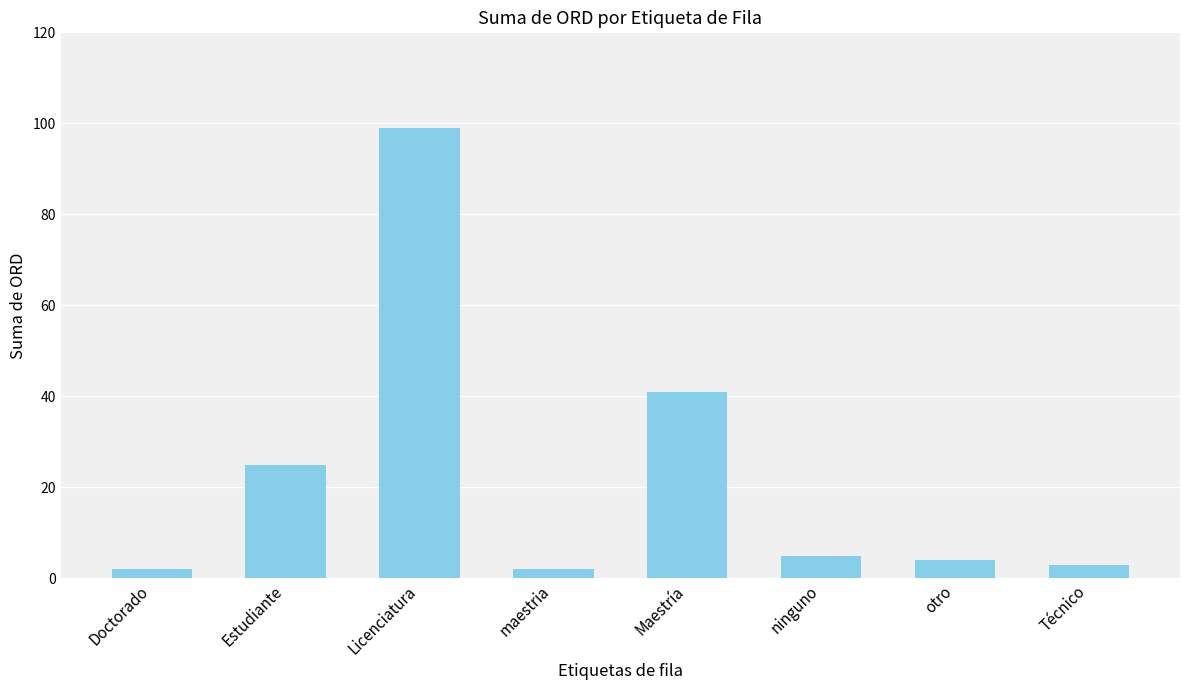

Approximately how many times larger is the value at Técnico compared to Estudiante?

0.1